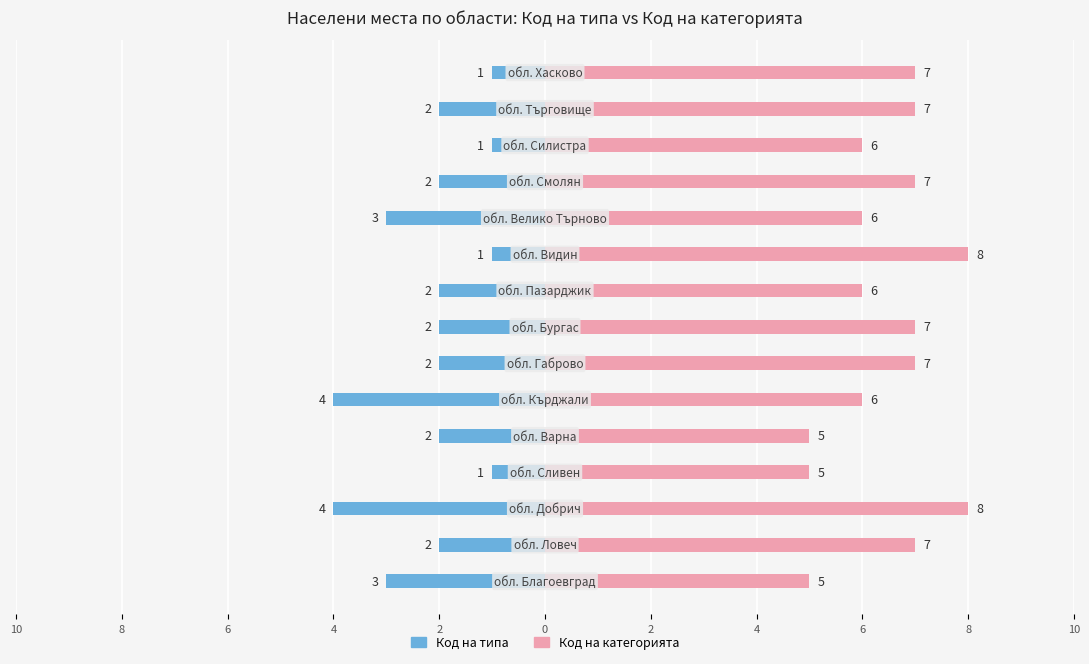

List the series in order of their overall mean, lowest first.

Код на типа, Кoд на категорията